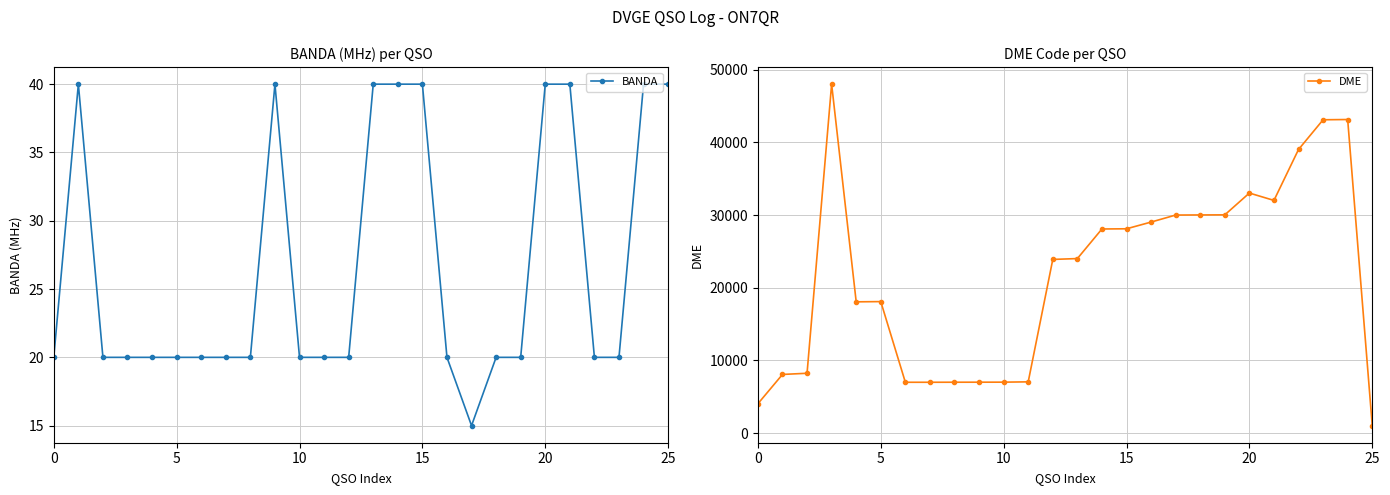

Reading right to left, list all the values displayed in this chart.

BANDA: 40	40	20	20	40	40	20	20	15	20	40	40	40	20	20	20	40	20	20	20	20	20	20	20	40	20
DME: 1036	43150	43116	39030	32023	33035	30035	30024	30008	29042	28118	28091	24021	23904	7062	7019	7014	7010	7004	7004	18102	18069	48015	8242	8081	4050